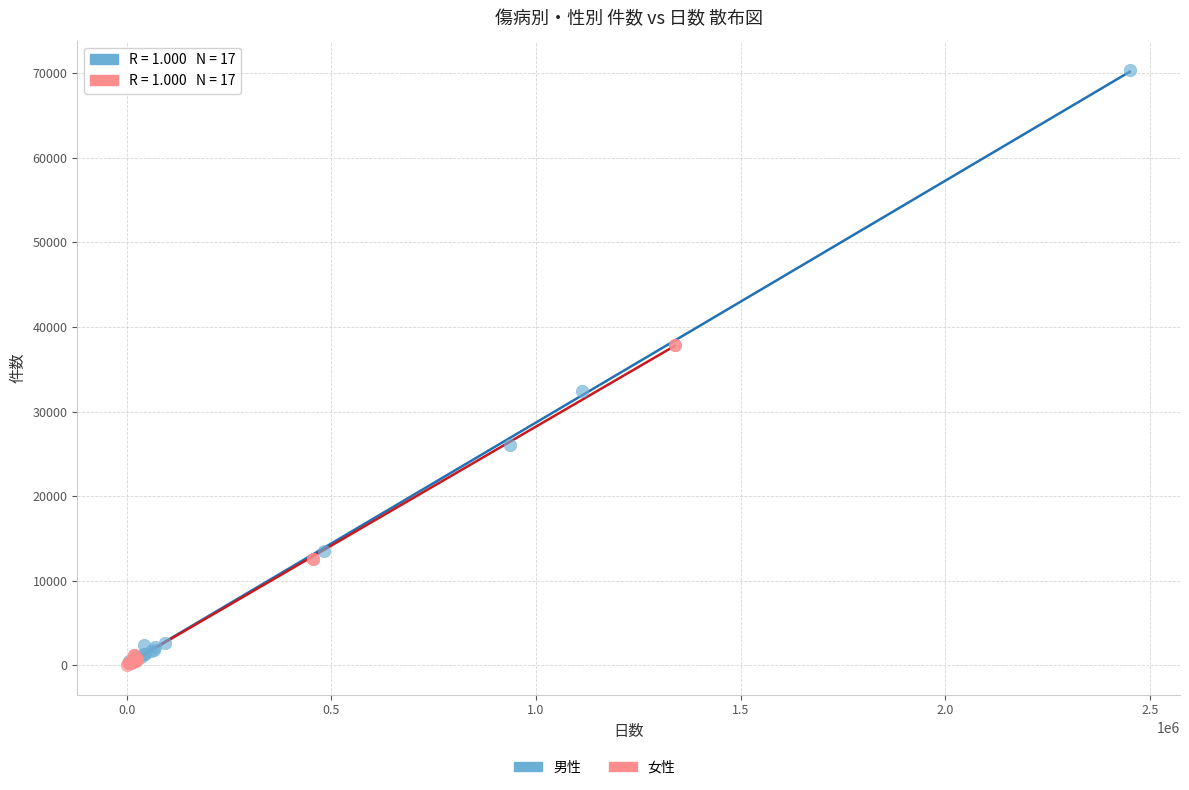

Which series contains the highest Y value?

男性